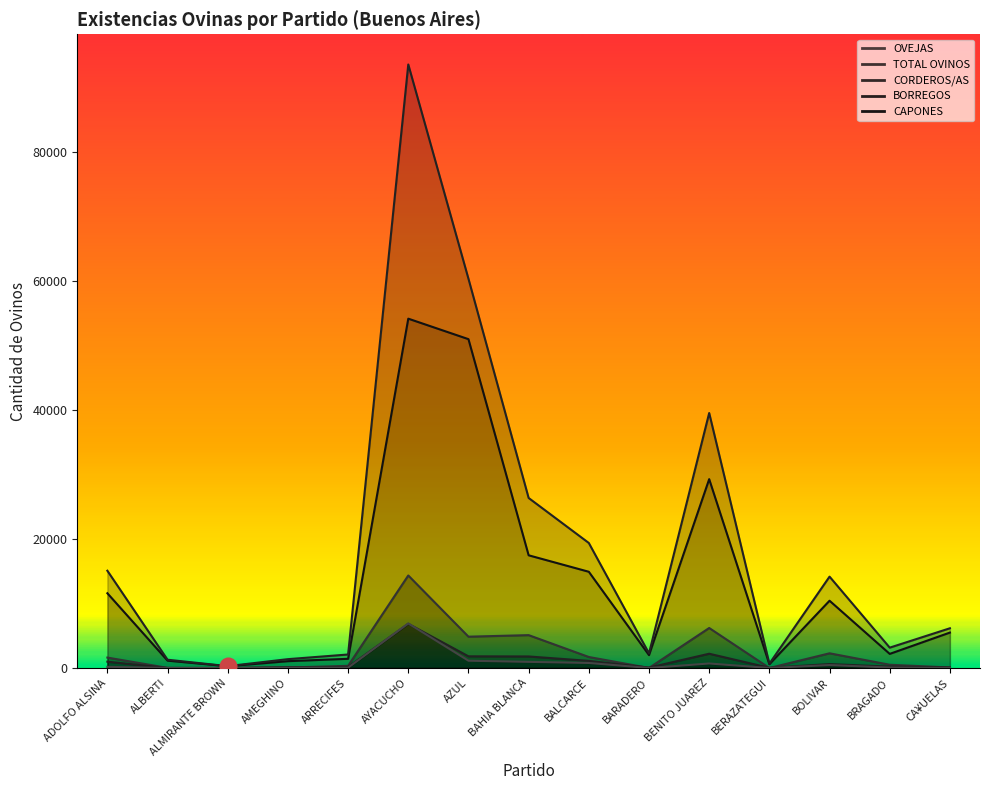

Reading left to right, list all the values displayed in this chart.

OVEJAS: 11593	1140	275	1058	1425	54174	50997	17477	14923	1995	29287	580	10433	2187	5493
TOTAL OVINOS: 15085	1283	289	1371	2094	93597	60365	26367	19387	2268	39543	671	14170	3156	6160
CORDEROS/AS: 1615	21	0	72	336	14349	4856	5096	1705	9	6204	0	2279	503	82
BORREGOS: 981	0	0	118	154	6853	1810	1788	1104	61	2213	28	608	209	84
CAPONES: 175	9	0	33	50	6913	1128	951	780	0	700	0	452	73	4